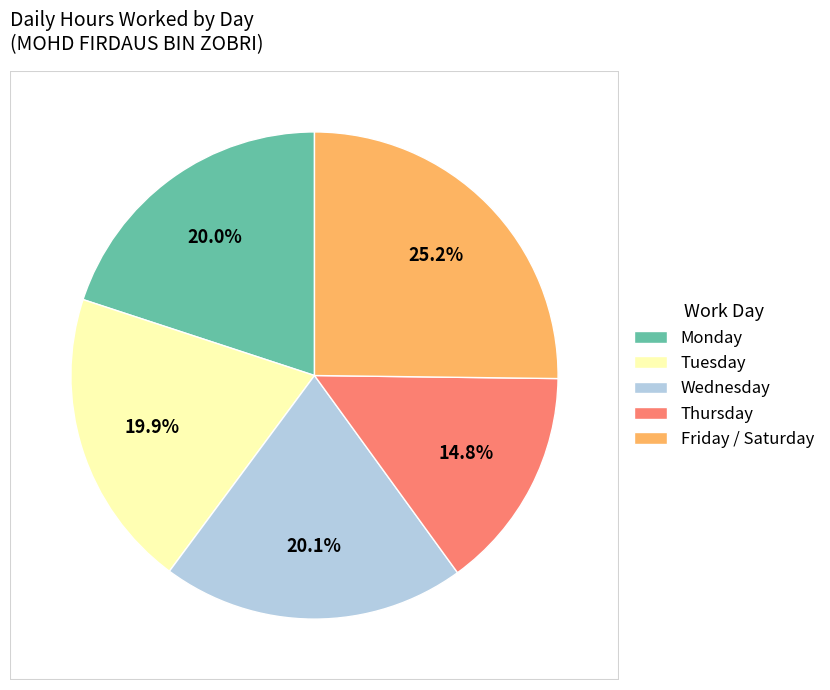

What portion of the pie excludes Thursday?

85.2%